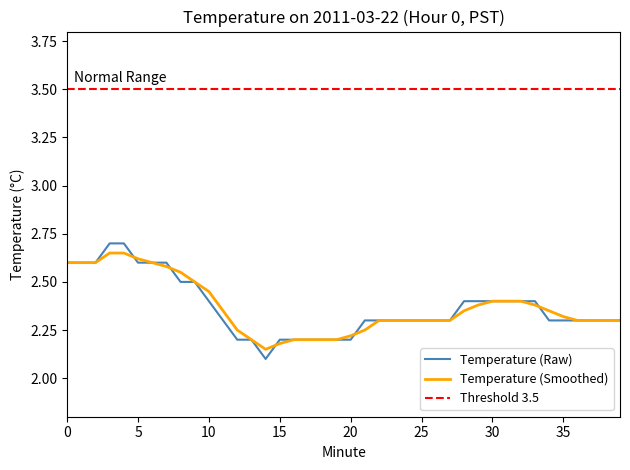

The Temperature (Raw) series shows 0.7 at 13. True or false?

False